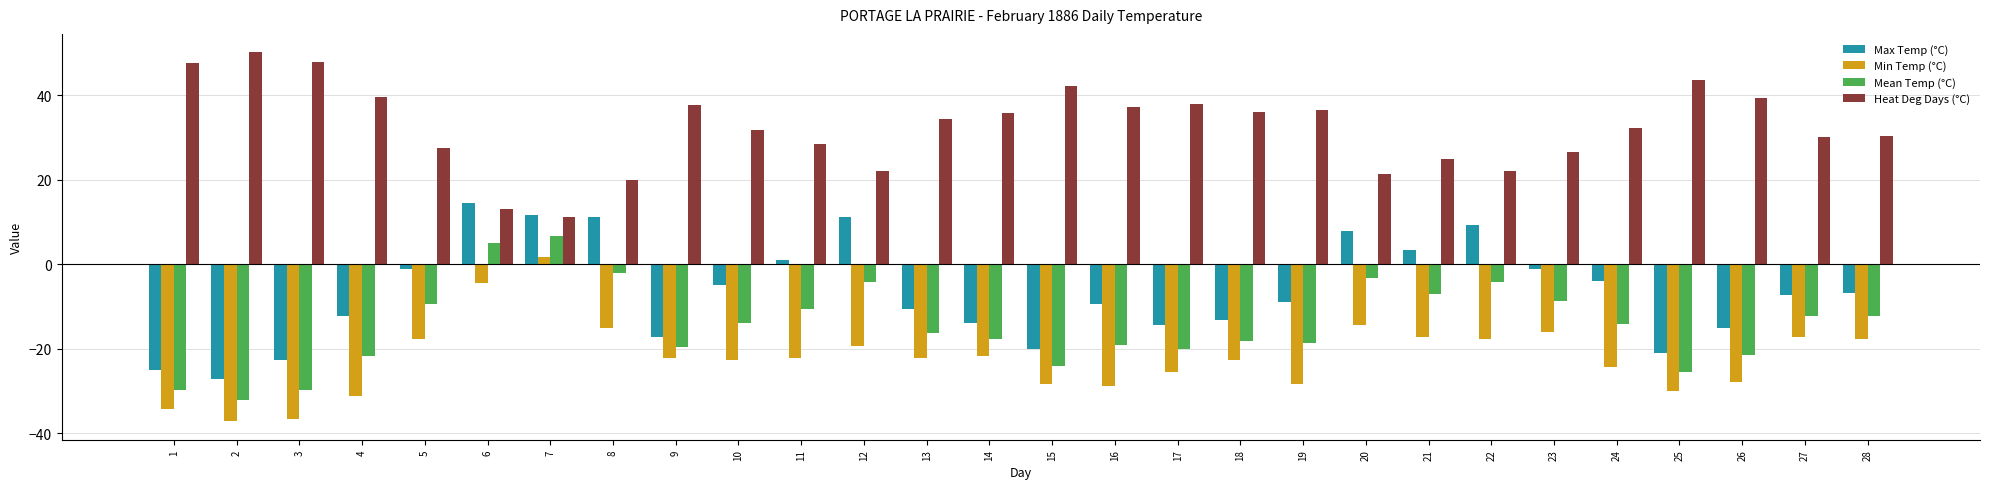

What is the greatest value displayed?

50.2